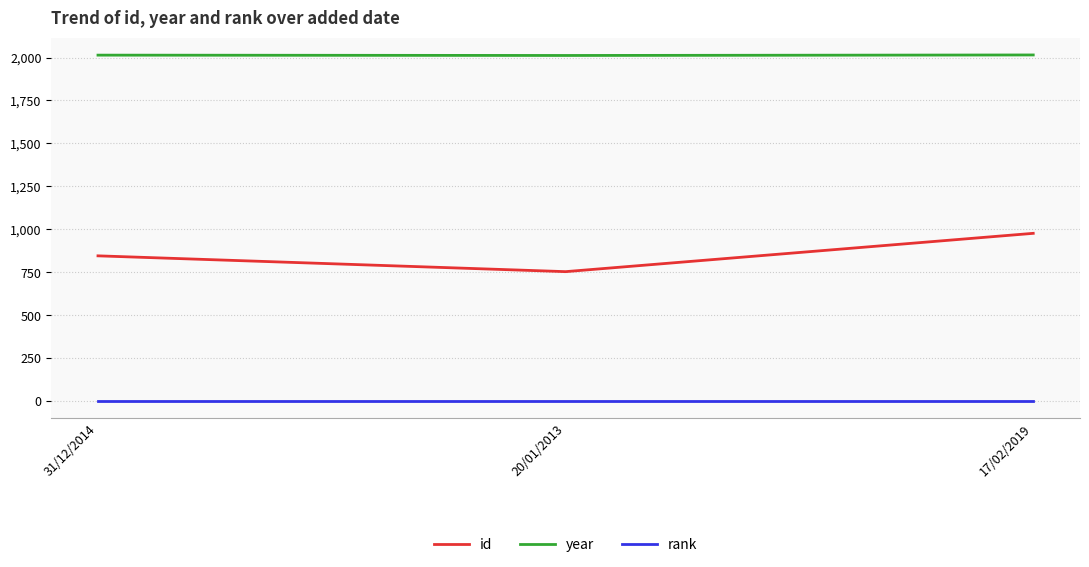

Does the chart display data point markers on the line(s)?

No